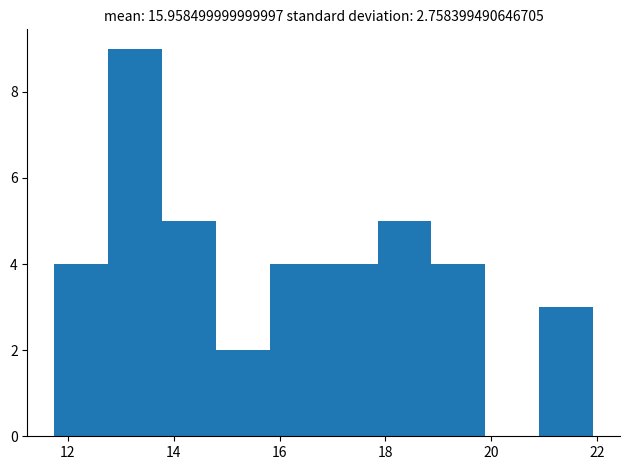

How tall is the bar that spans 17.8 to 18.8 on the x-axis? Neither the bar edges nor the heights are printed on the chart, so give them approximately, as read against the axes.

5